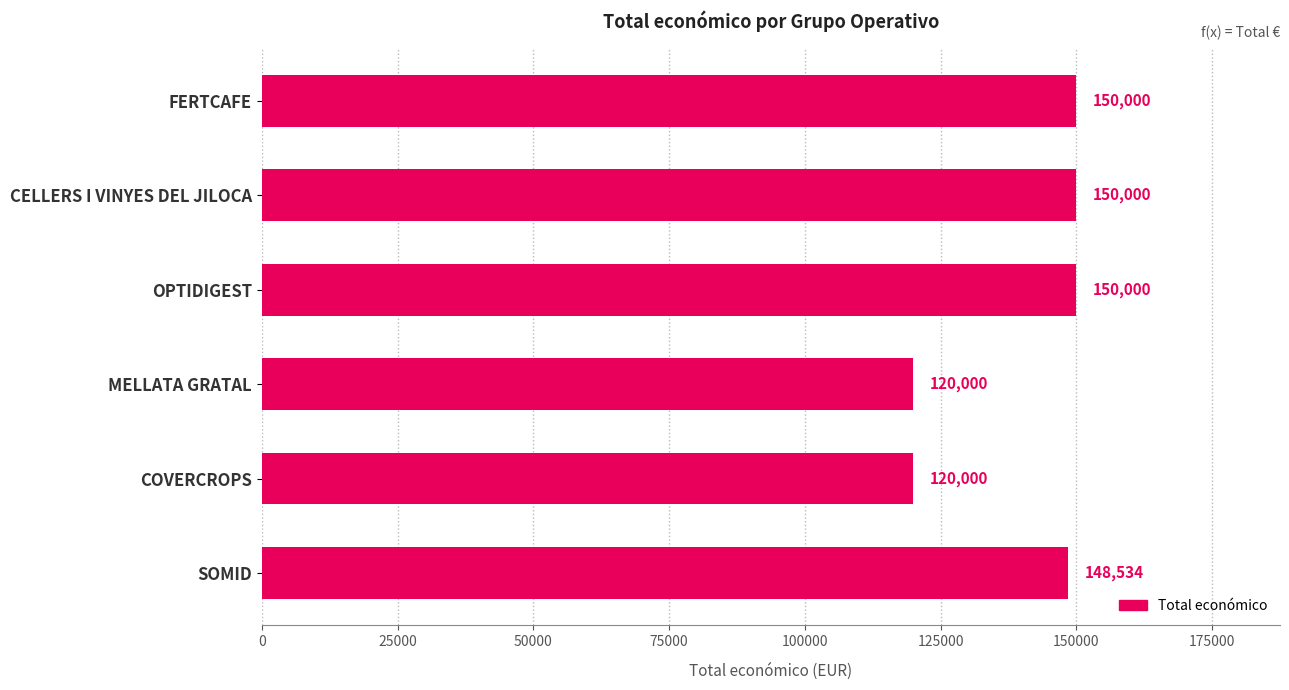

What is the sum of all values?

838534